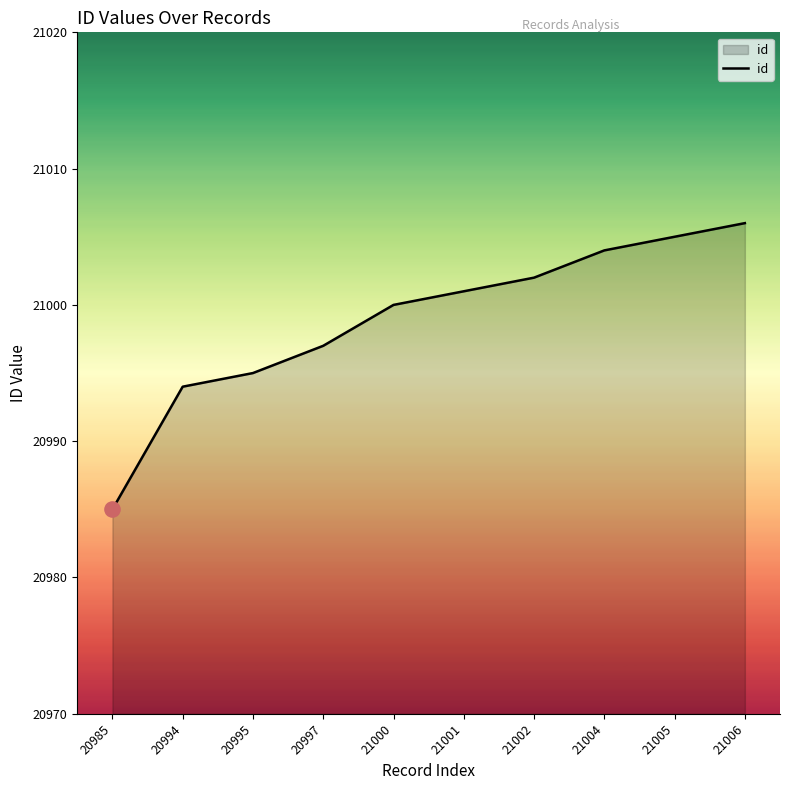

Which has a higher value, 20995 or 21000?

21000